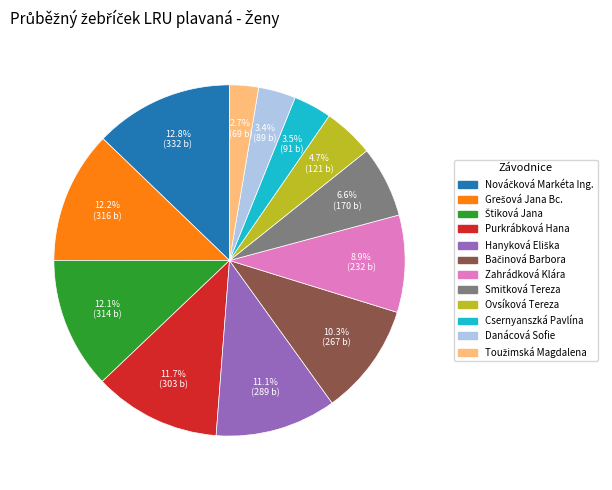

Count the number of slices in the pie.

12